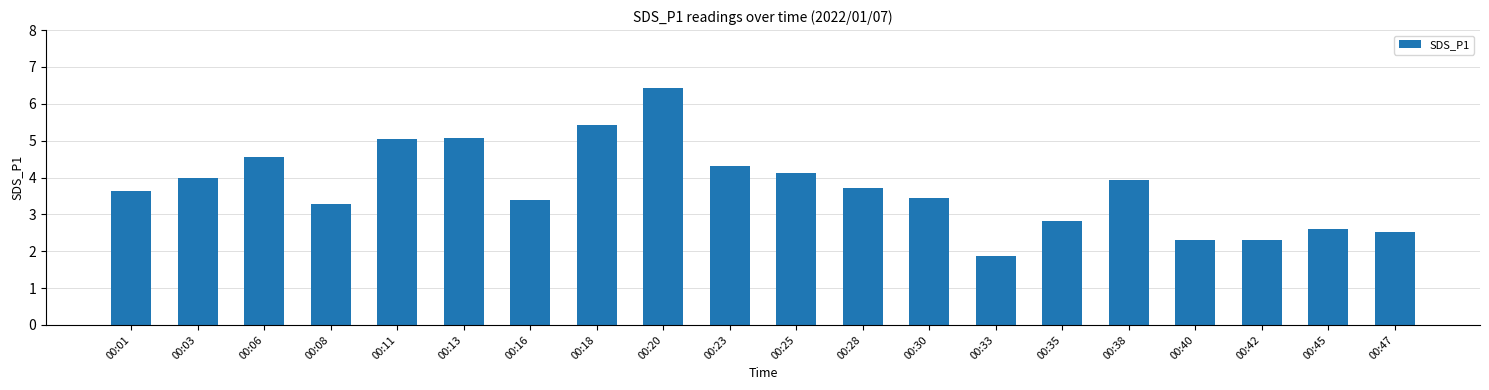

What is the ratio of the value at 00:11 to the value at 00:13?

1.0